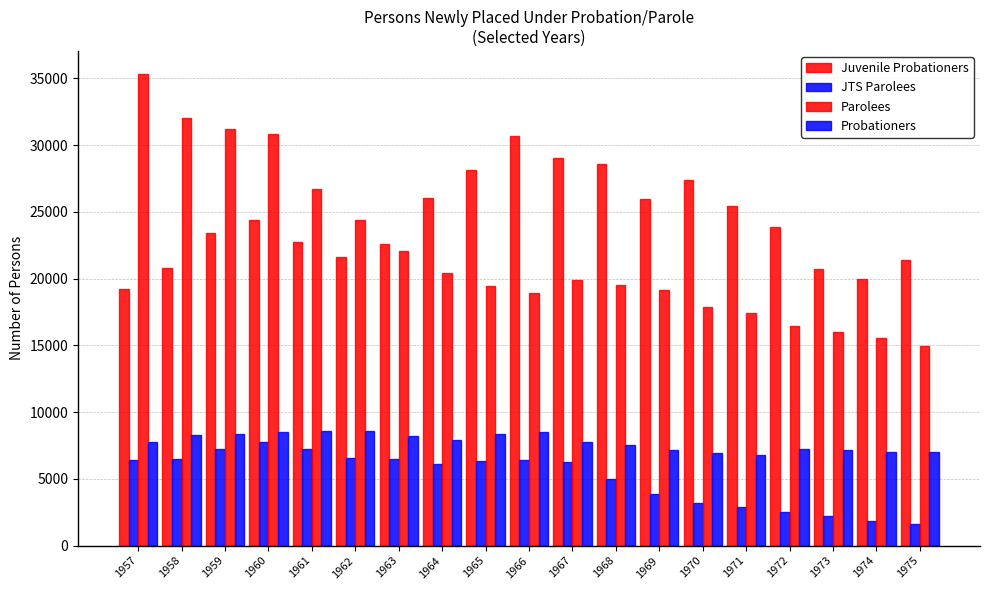

How many bars are there in each group?

4